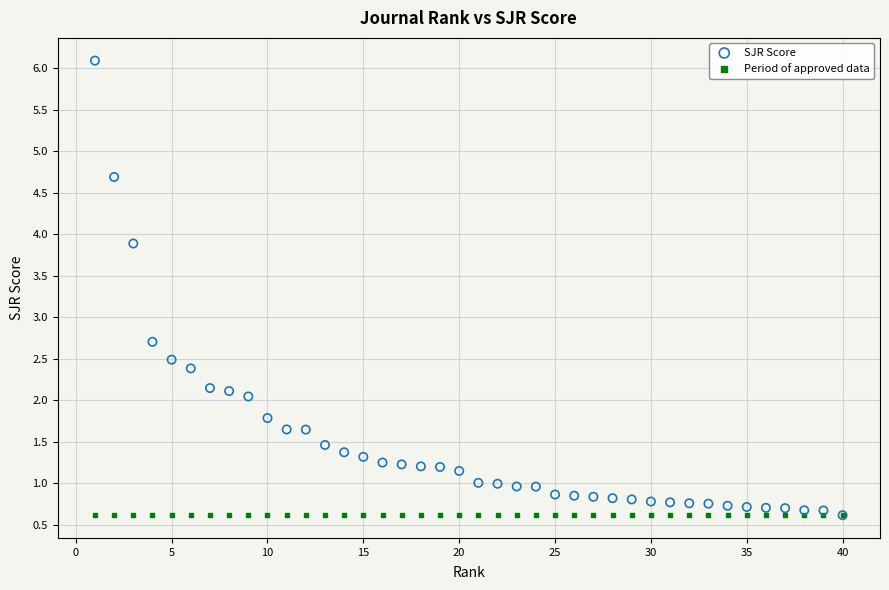

In the SJR Score series, what Y value is closest to 3?

2.7